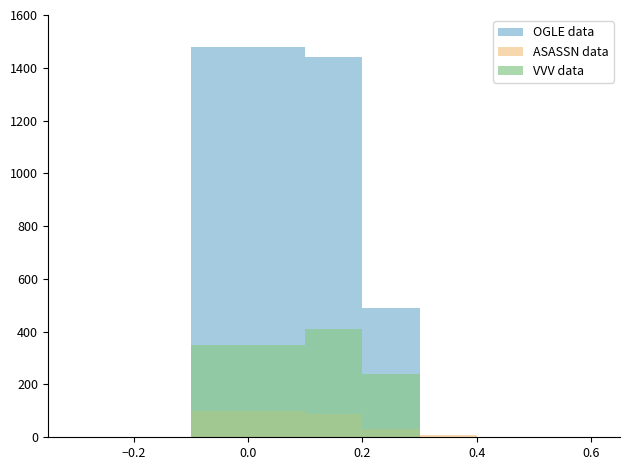

List the series in order of their overall mean, highest first.

OGLE data, VVV data, ASASSN data